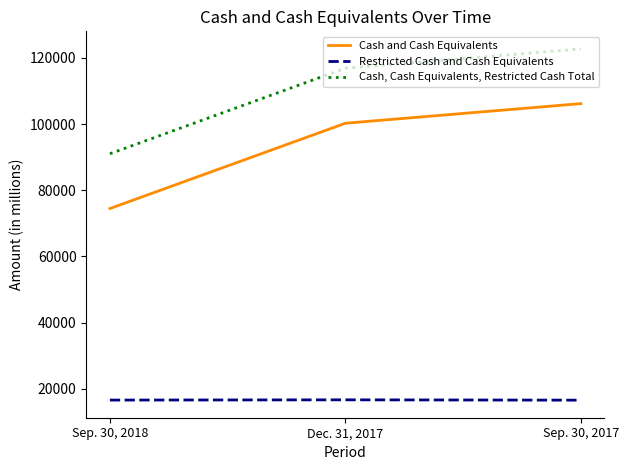

Read the Cash and Cash Equivalents value at Sep. 30, 2018.

74459